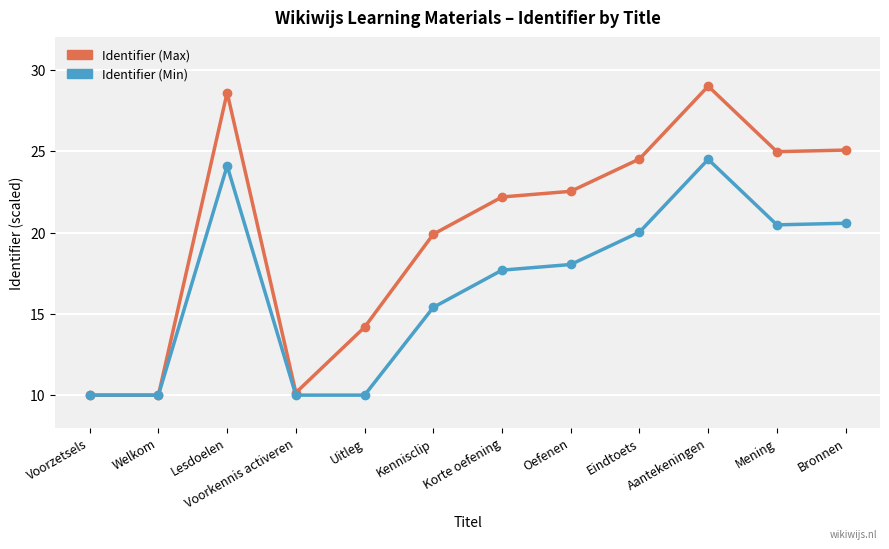

How many values in the Identifier (Min) series are below 18?

6